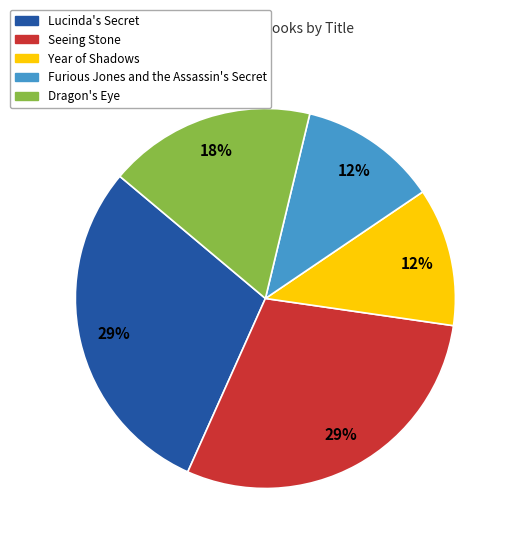

Does Furious Jones and the Assassin's Secret represent more than half of the total?

No